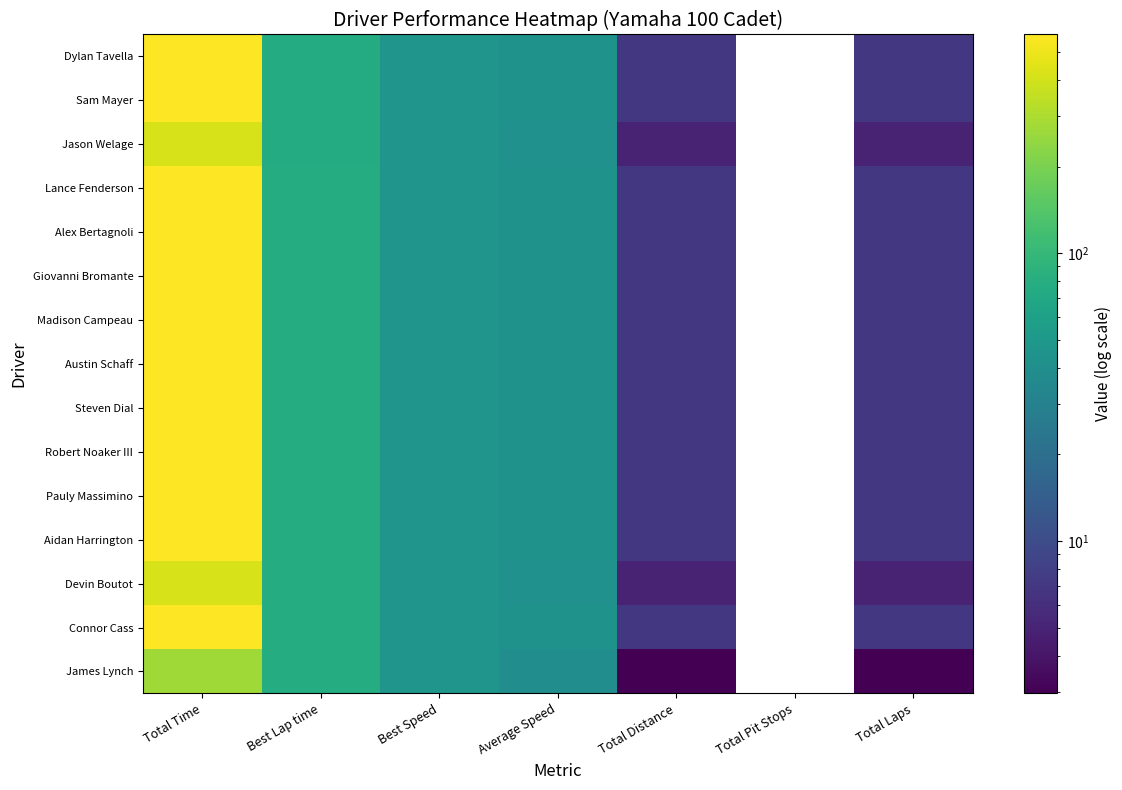

Reading left to right, list all the values displayed in this chart.

Dylan Tavella: Total Time=568.3	Best Lap time=76.1	Best Speed=46.6	Average Speed=43.7	Total Distance=6.9	Total Pit Stops=0.0	Total Laps=7.0
Sam Mayer: Total Time=568.3	Best Lap time=76.3	Best Speed=46.5	Average Speed=43.7	Total Distance=6.9	Total Pit Stops=0.0	Total Laps=7.0
Jason Welage: Total Time=418.3	Best Lap time=76.5	Best Speed=46.4	Average Speed=42.4	Total Distance=4.9	Total Pit Stops=0.0	Total Laps=5.0
Lance Fenderson: Total Time=568.7	Best Lap time=76.5	Best Speed=46.3	Average Speed=43.6	Total Distance=6.9	Total Pit Stops=0.0	Total Laps=7.0
Alex Bertagnoli: Total Time=568.6	Best Lap time=76.7	Best Speed=46.2	Average Speed=43.7	Total Distance=6.9	Total Pit Stops=0.0	Total Laps=7.0
Giovanni Bromante: Total Time=575.8	Best Lap time=76.7	Best Speed=46.2	Average Speed=43.1	Total Distance=6.9	Total Pit Stops=0.0	Total Laps=7.0
Madison Campeau: Total Time=574.9	Best Lap time=76.7	Best Speed=46.2	Average Speed=43.2	Total Distance=6.9	Total Pit Stops=0.0	Total Laps=7.0
Austin Schaff: Total Time=568.4	Best Lap time=76.7	Best Speed=46.2	Average Speed=43.7	Total Distance=6.9	Total Pit Stops=0.0	Total Laps=7.0
Steven Dial: Total Time=568.8	Best Lap time=76.8	Best Speed=46.2	Average Speed=43.6	Total Distance=6.9	Total Pit Stops=0.0	Total Laps=7.0
Robert Noaker III: Total Time=575.5	Best Lap time=76.8	Best Speed=46.2	Average Speed=43.1	Total Distance=6.9	Total Pit Stops=0.0	Total Laps=7.0
Pauly Massimino: Total Time=575.6	Best Lap time=77.0	Best Speed=46.0	Average Speed=43.1	Total Distance=6.9	Total Pit Stops=0.0	Total Laps=7.0
Aidan Harrington: Total Time=575.3	Best Lap time=77.0	Best Speed=46.0	Average Speed=43.1	Total Distance=6.9	Total Pit Stops=0.0	Total Laps=7.0
Devin Boutot: Total Time=420.9	Best Lap time=77.1	Best Speed=46.0	Average Speed=42.1	Total Distance=4.9	Total Pit Stops=0.0	Total Laps=5.0
Connor Cass: Total Time=575.2	Best Lap time=77.2	Best Speed=45.9	Average Speed=43.1	Total Distance=6.9	Total Pit Stops=0.0	Total Laps=7.0
James Lynch: Total Time=271.2	Best Lap time=77.2	Best Speed=45.9	Average Speed=39.2	Total Distance=3.0	Total Pit Stops=0.0	Total Laps=3.0